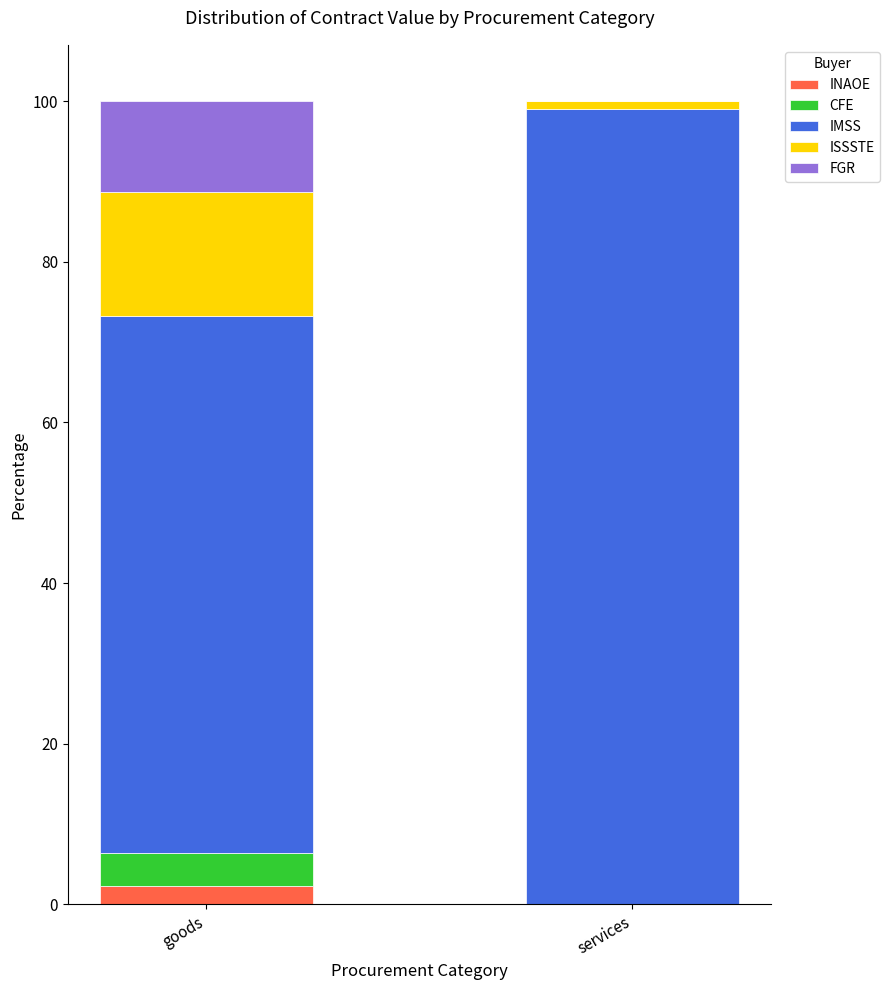

Read the INAOE value at goods.

2.3